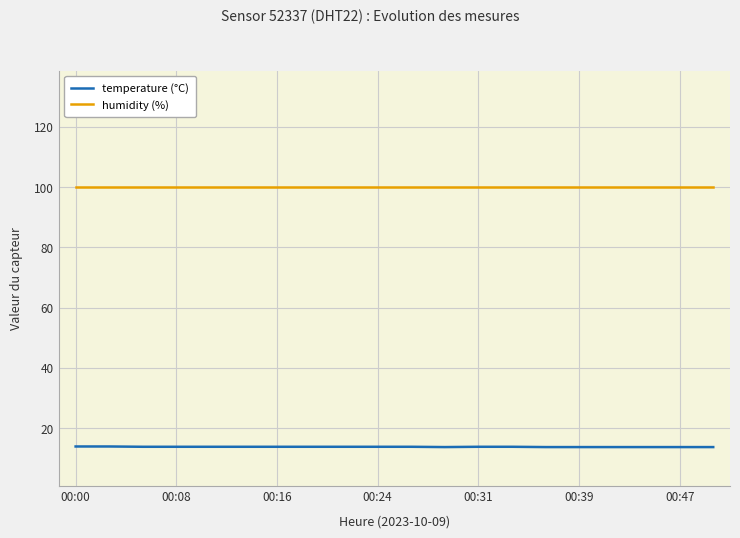

True or false: humidity (%) and temperature (°C) cross at least once.

False